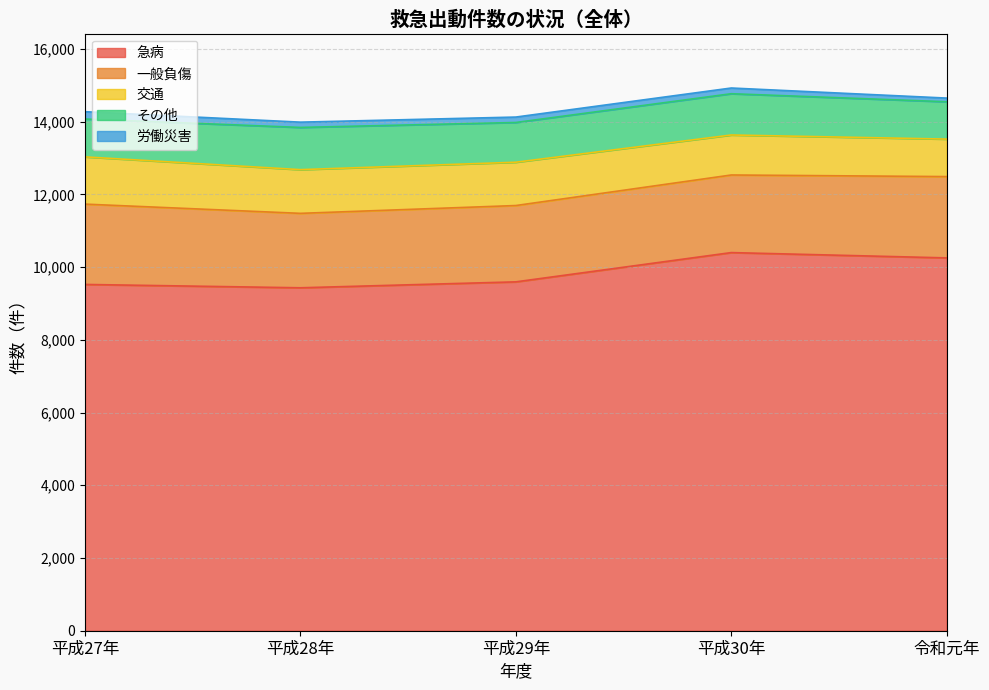

Which series has the largest range (max minus min)?

急病